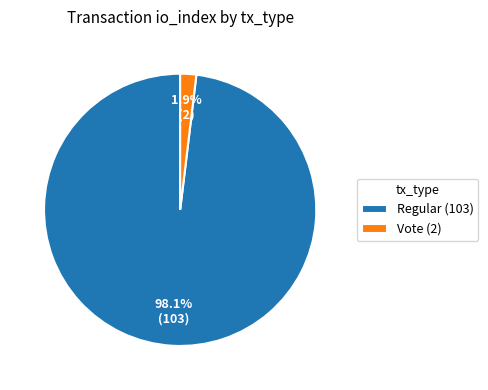

Is it true that Vote (2) is 2% of the pie?

True